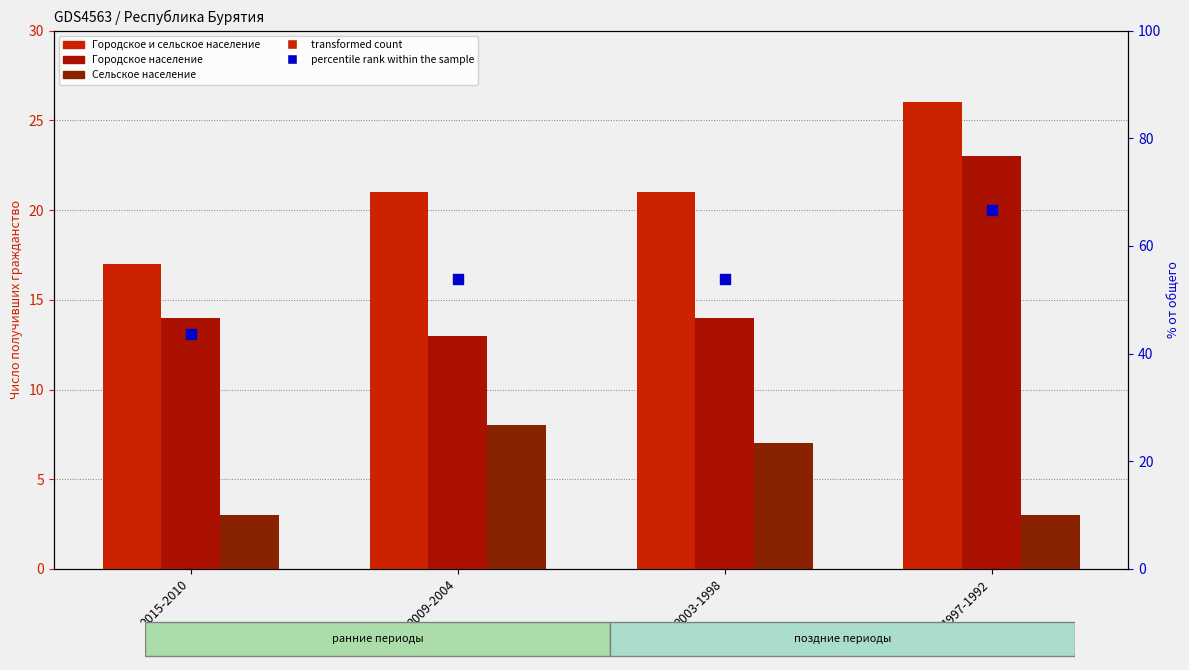

Which series contains the highest Y value?

Городское и сельское население